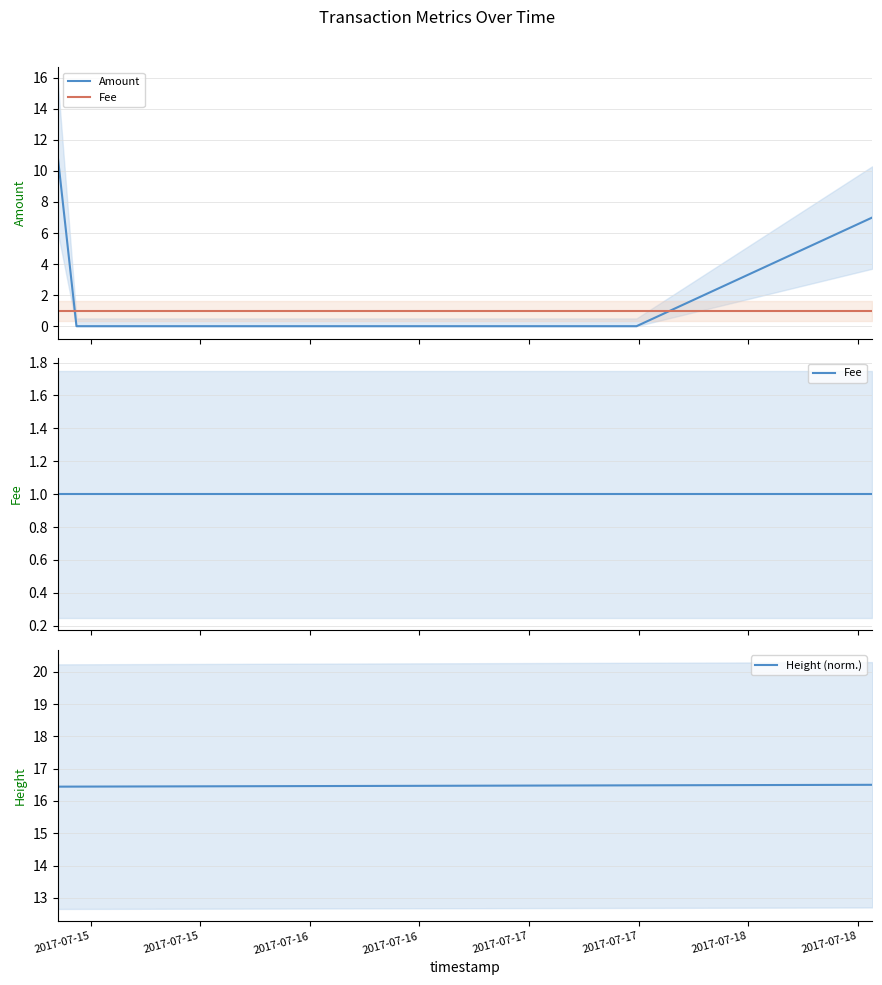

After their last crossing, which series has the higher values: Fee or Amount?

Amount